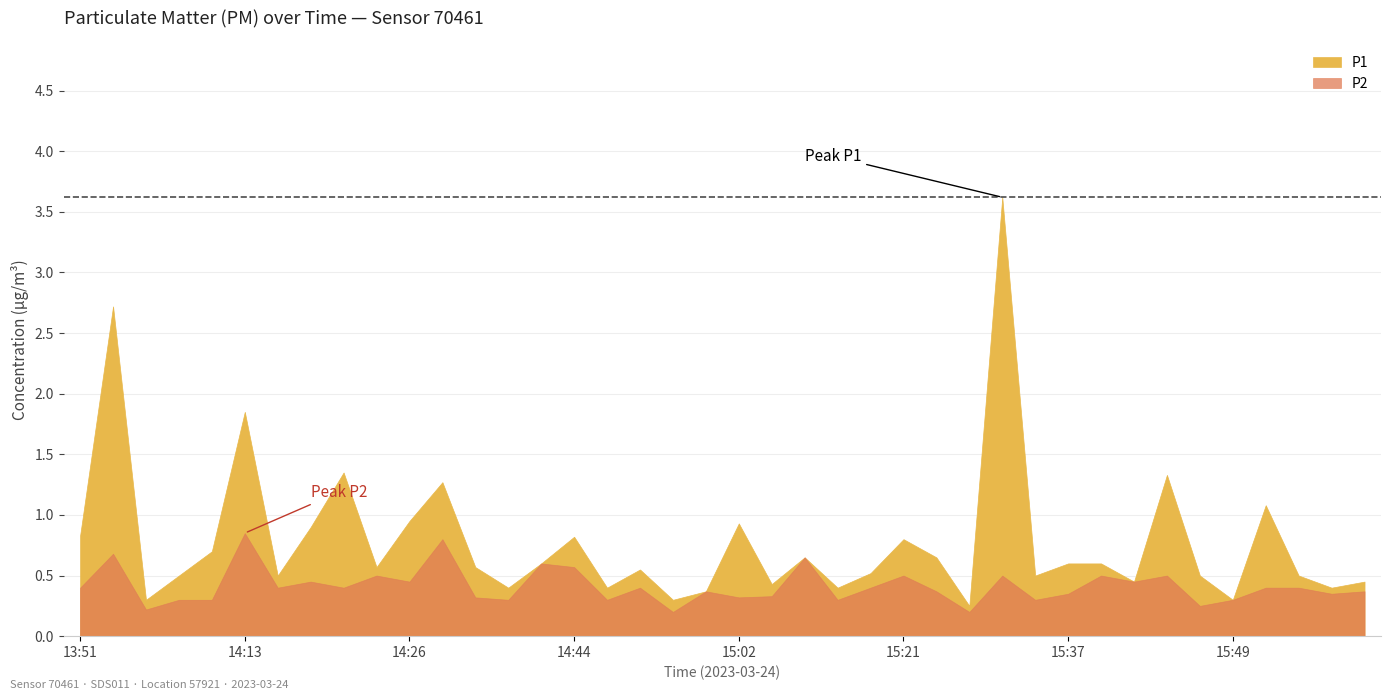

What is the maximum value for P2?

0.8